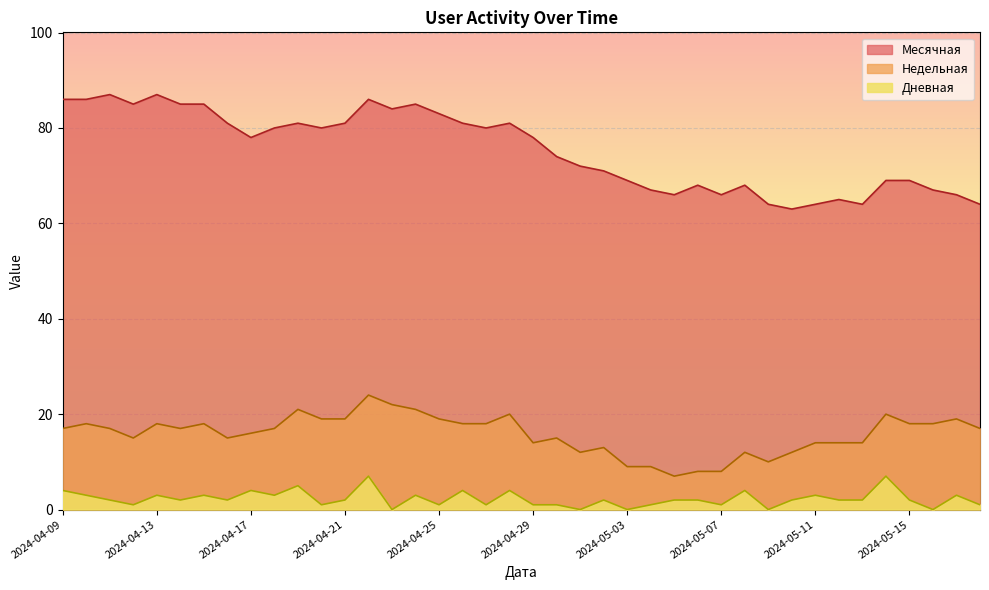

The Дневная series shows 2 at 2024-04-28. True or false?

False